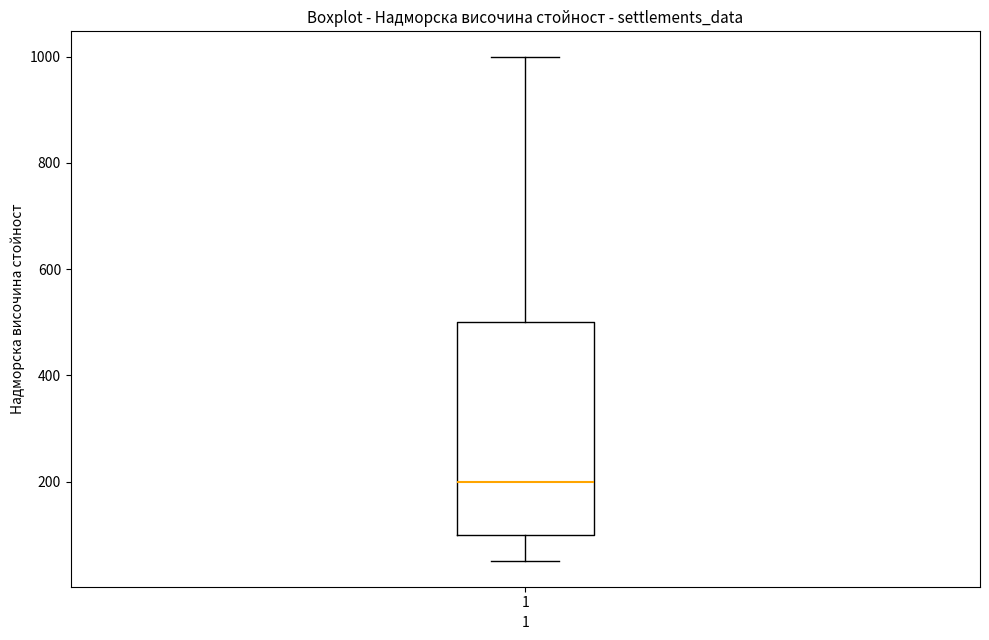

Transcribe this box plot: give where the median line is, the range the box spans, and where the two whiskers end, as read against the y-axis. The values are not printed on the chart, so give them approximately, as read against the axis.

median 200, box 100 to 500, whiskers 60 to 1000